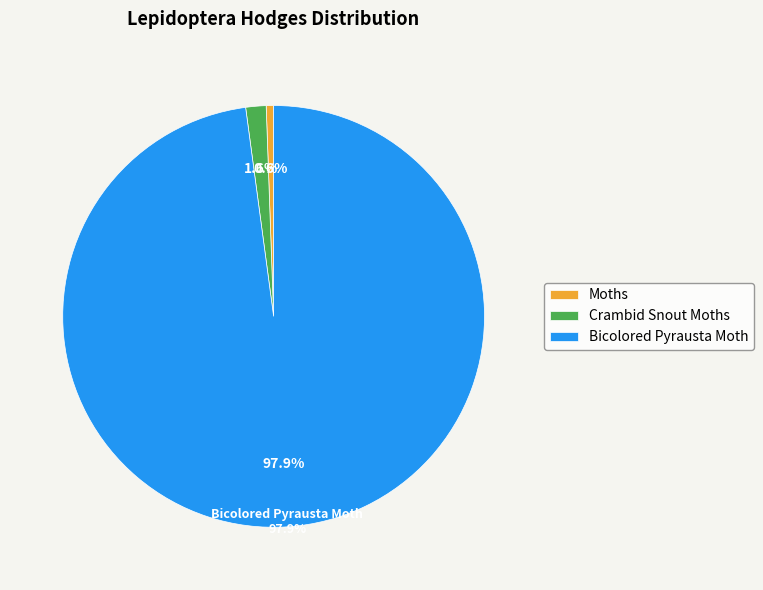

To the nearest percent, what percentage of the pie is Crambid Snout Moths?

2%